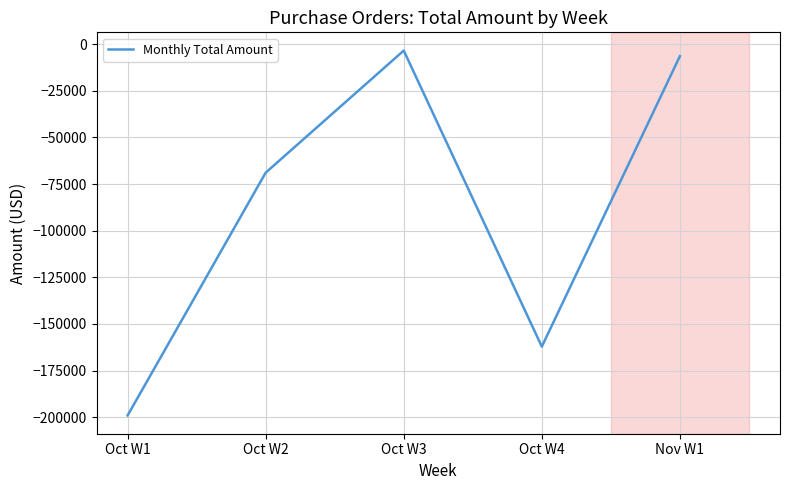

What is the change in value from Oct W2 to Oct W3?

+65424.8